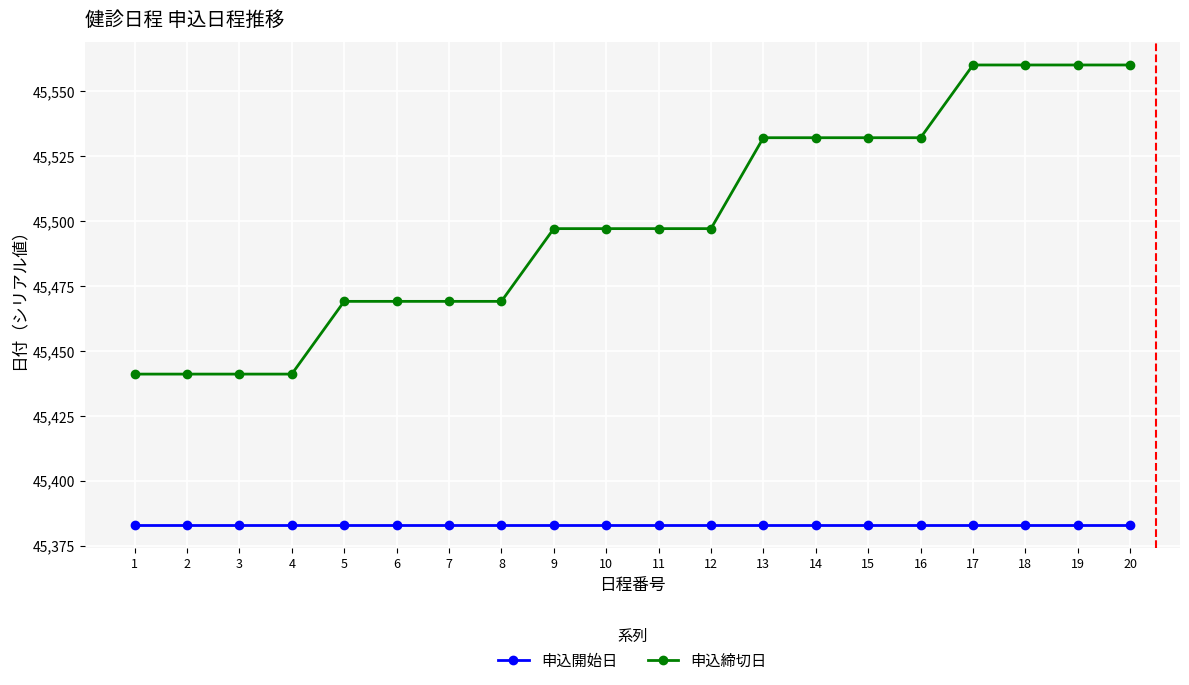

What is the value of the 申込開始日 point at the 19th from the left?

45383